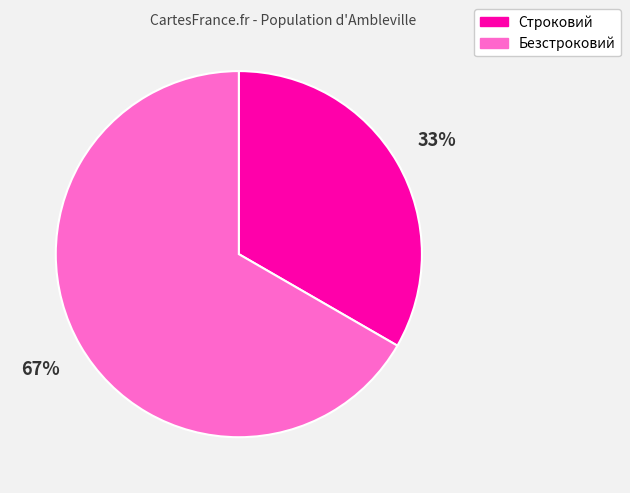

To the nearest percent, what is the combined percentage of Безстроковий and Строковий?

100%